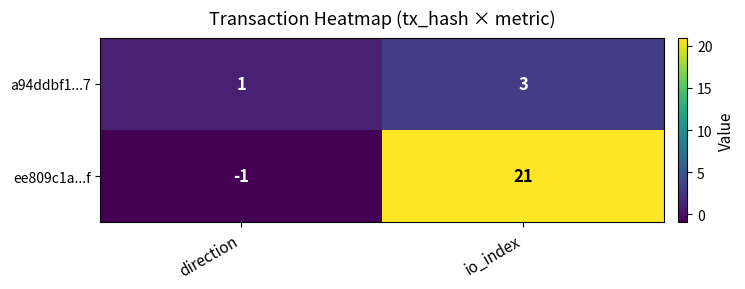

Reading right to left, what are all the values shown in this chart?

a94ddbf1...7: io_index=3	direction=1
ee809c1a...f: io_index=21	direction=-1